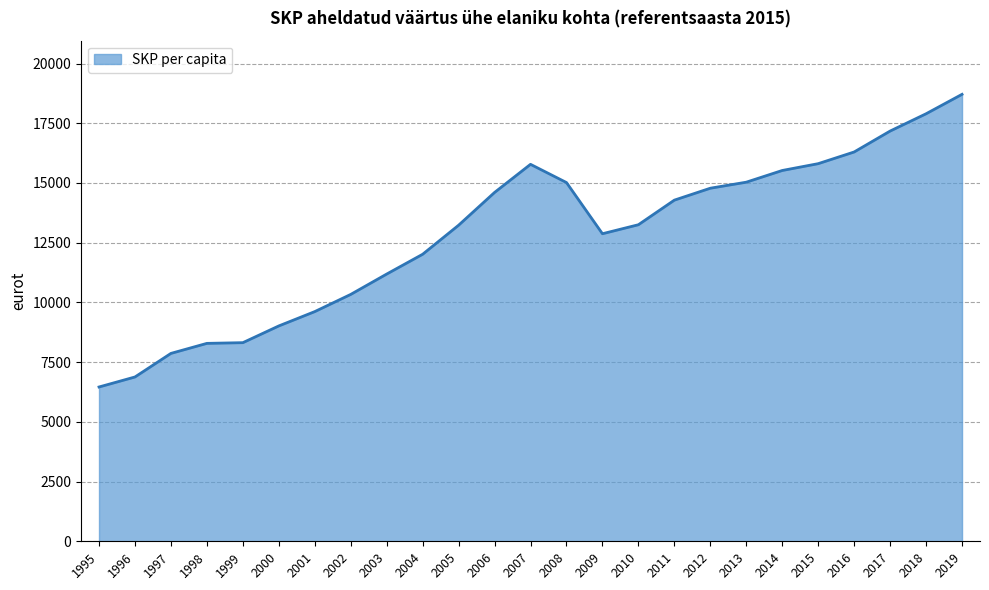

Count the number of data series in this chart.

1